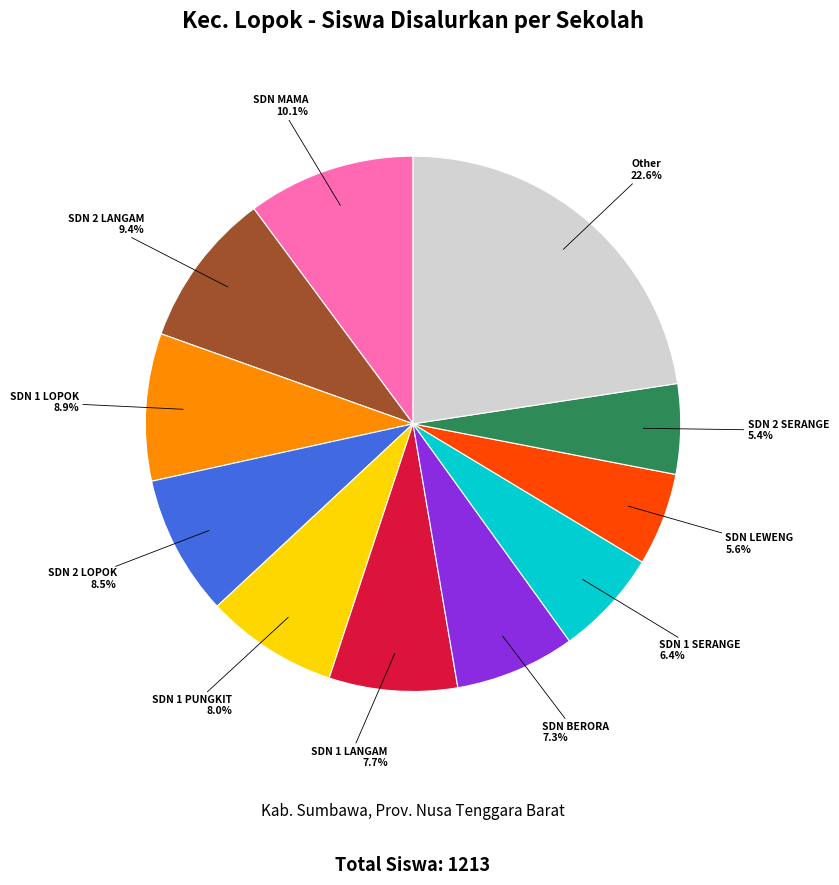

Is there any slice that represents more than half of the pie?

No